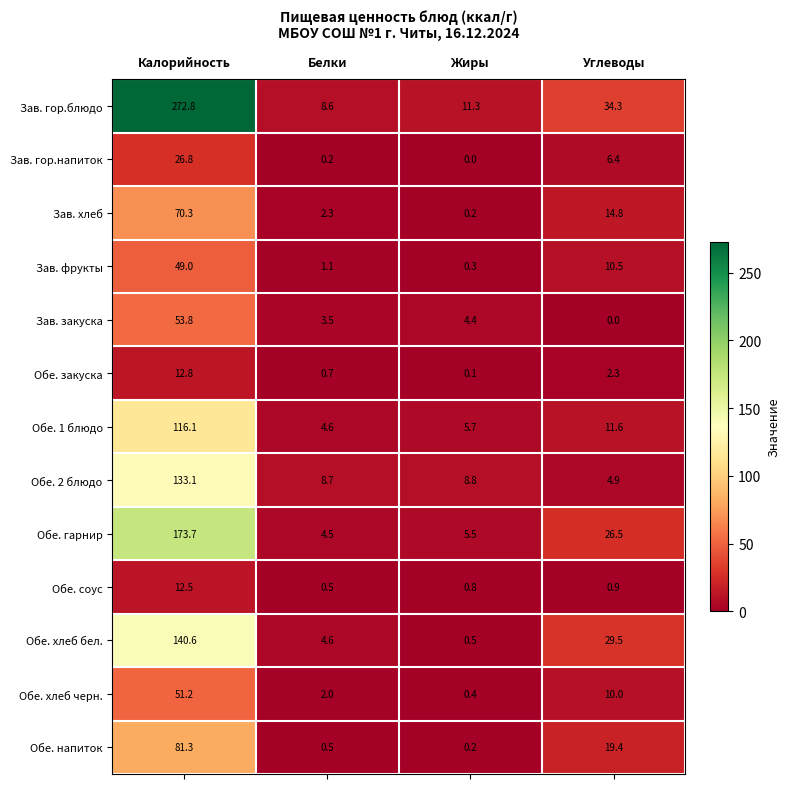

Between Белки and Жиры, which series saw the biggest shift?

Обе. хлеб бел.